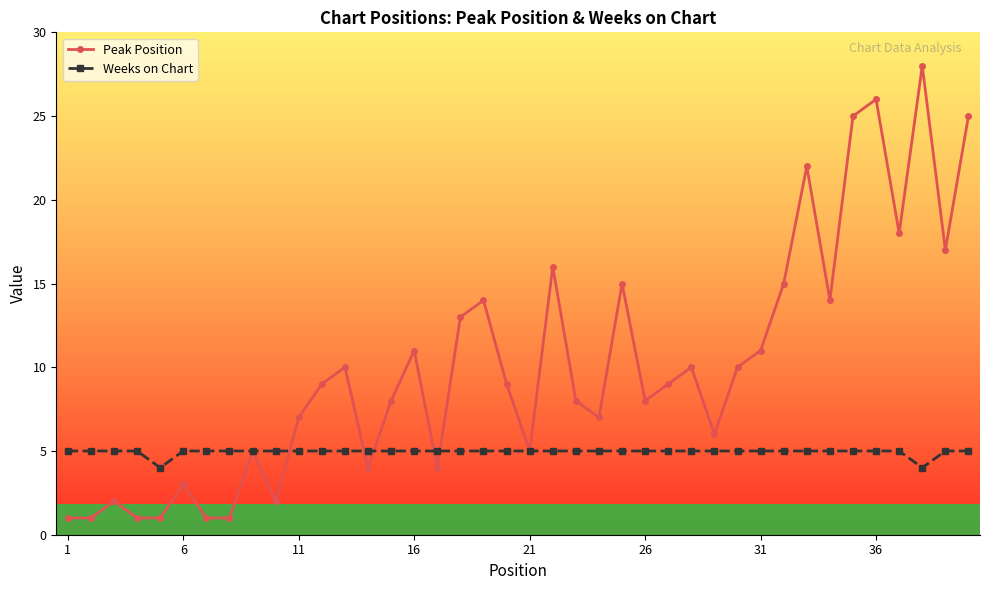

Rank the series by their average value, from lowest to highest.

Weeks on Chart, Peak Position